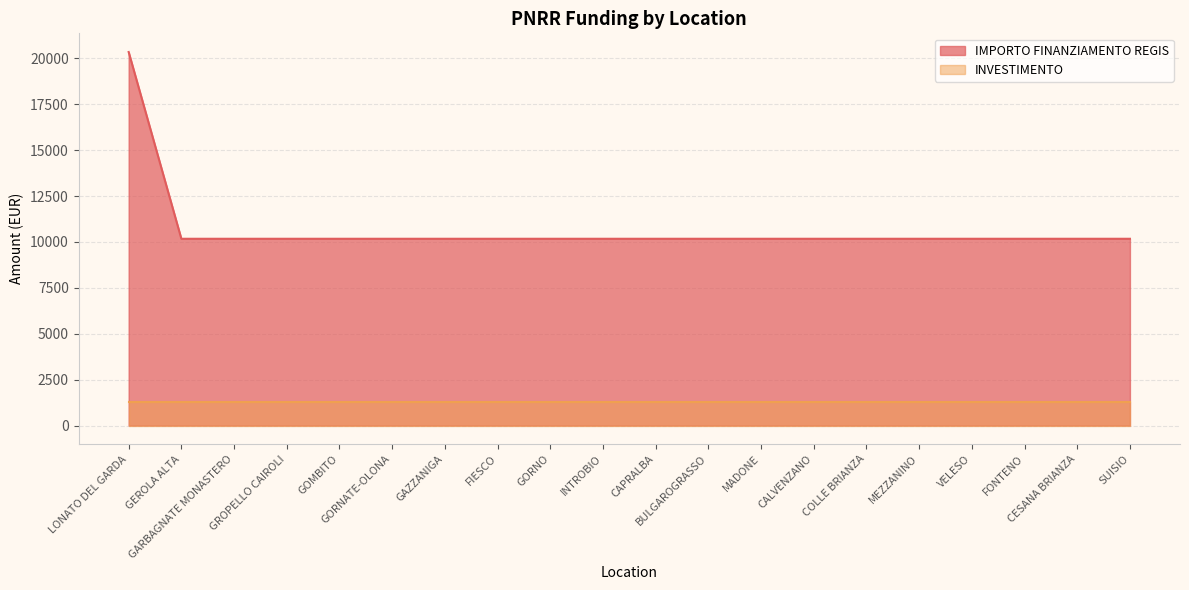

Reading left to right, extract all data points from this chart.

LONATO DEL GARDA=20344	GEROLA ALTA=10172	GARBAGNATE MONASTERO=10172	GROPELLO CAIROLI=10172	GOMBITO=10172	GORNATE-OLONA=10172	GAZZANIGA=10172	FIESCO=10172	GORNO=10172	INTROBIO=10172	CAPRALBA=10172	BULGAROGRASSO=10172	MADONE=10172	CALVENZANO=10172	COLLE BRIANZA=10172	MEZZANINO=10172	VELESO=10172	FONTENO=10172	CESANA BRIANZA=10172	SUISIO=10172